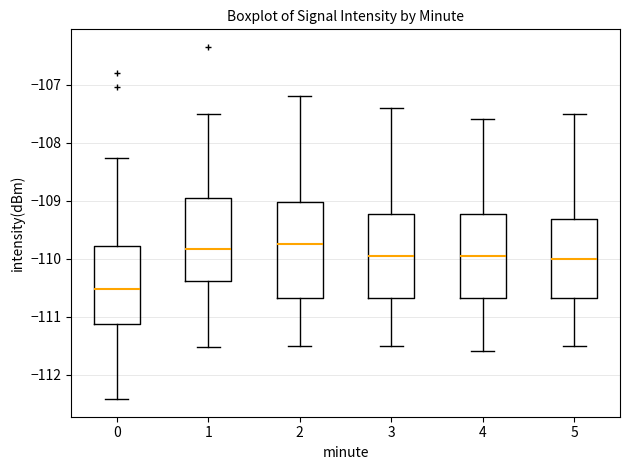

Reading left to right, read every box against the y-axis: the position of its median line, the range the box covers, and the ends of its whiskers. The values are not printed on the chart, so give them approximately, as read against the axis.

0: median -110.5, box -111.1 to -109.8, whiskers -112.4 to -108.3
1: median -109.8, box -110.4 to -108.9, whiskers -111.5 to -107.5
2: median -109.7, box -110.7 to -109.0, whiskers -111.5 to -107.2
3: median -109.9, box -110.7 to -109.2, whiskers -111.5 to -107.4
4: median -109.9, box -110.7 to -109.2, whiskers -111.6 to -107.6
5: median -110.0, box -110.7 to -109.3, whiskers -111.5 to -107.5